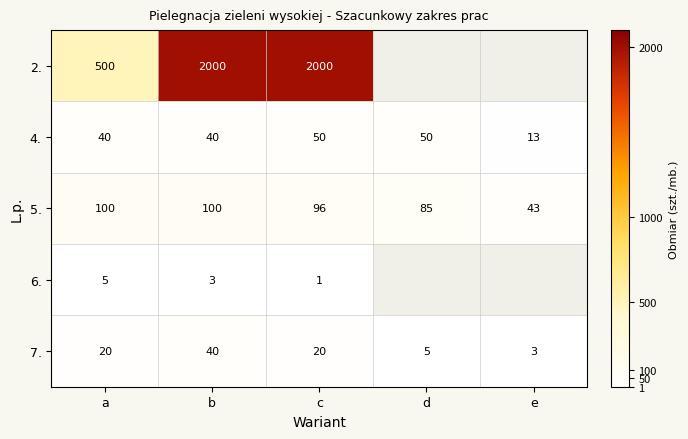

At which label does 7. reach its minimum?

e